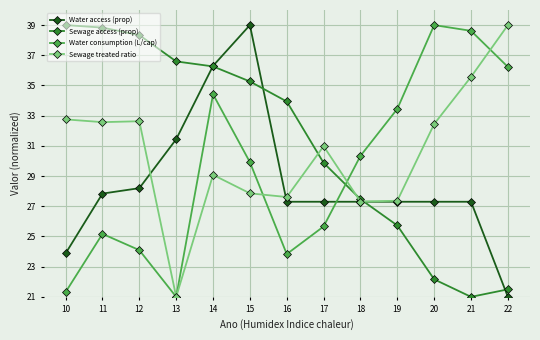

What is the difference between the Sewage treated ratio values at 18 and 12?

5.3